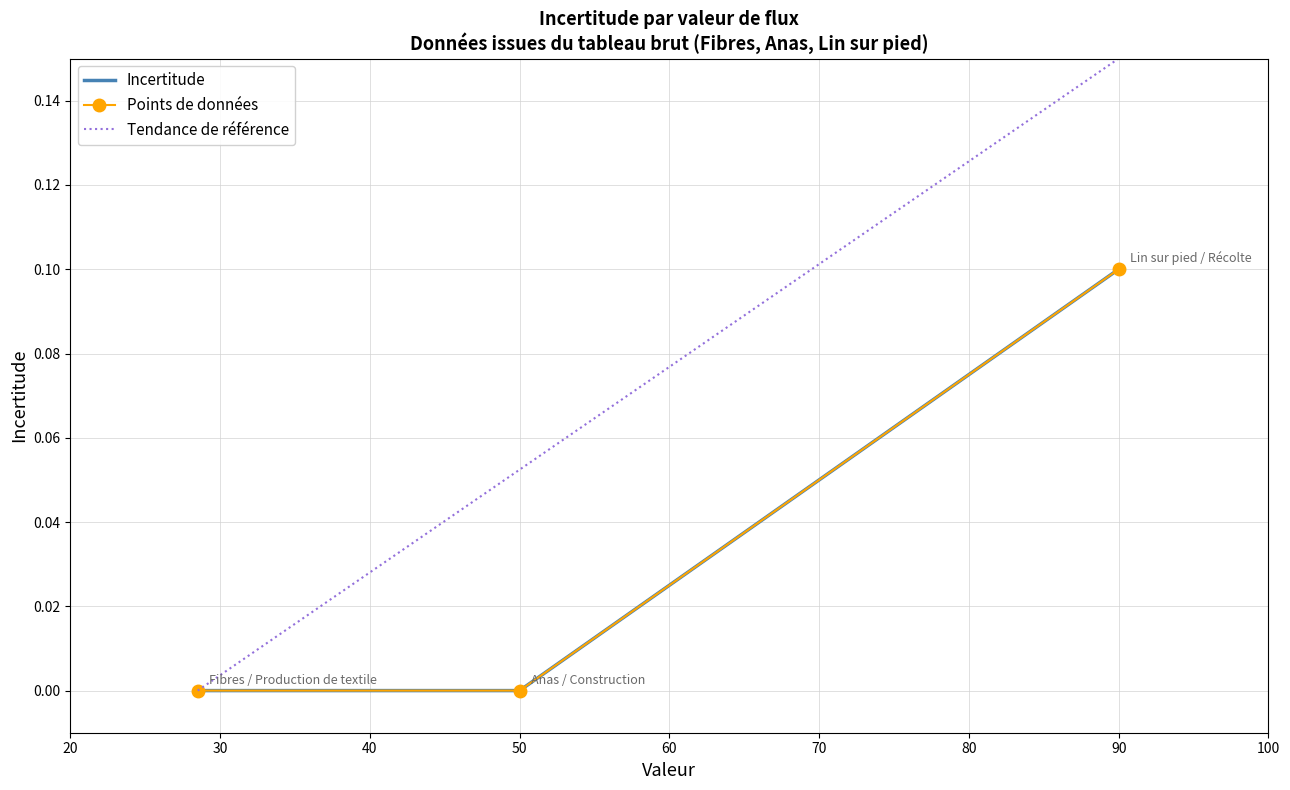

How many values are above zero?

1